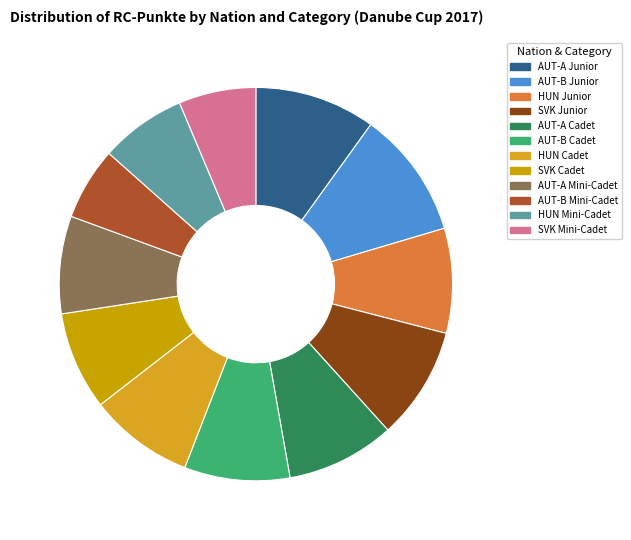

How many segments does this pie chart have?

12